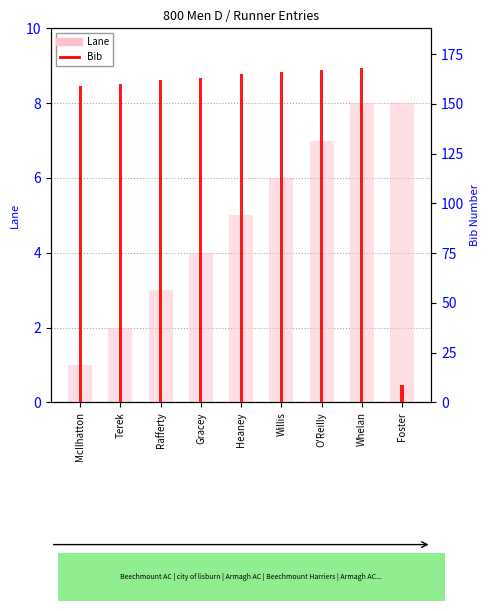

Does the chart contain any negative values?

No